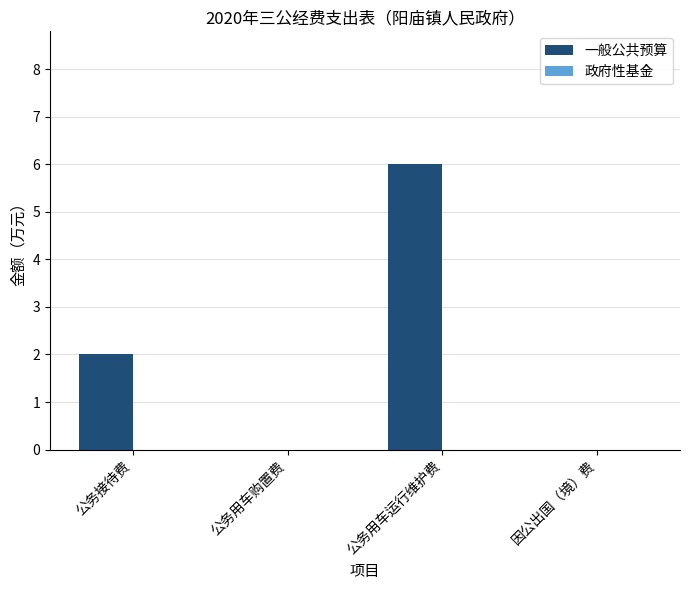

Count the number of data series in this chart.

1